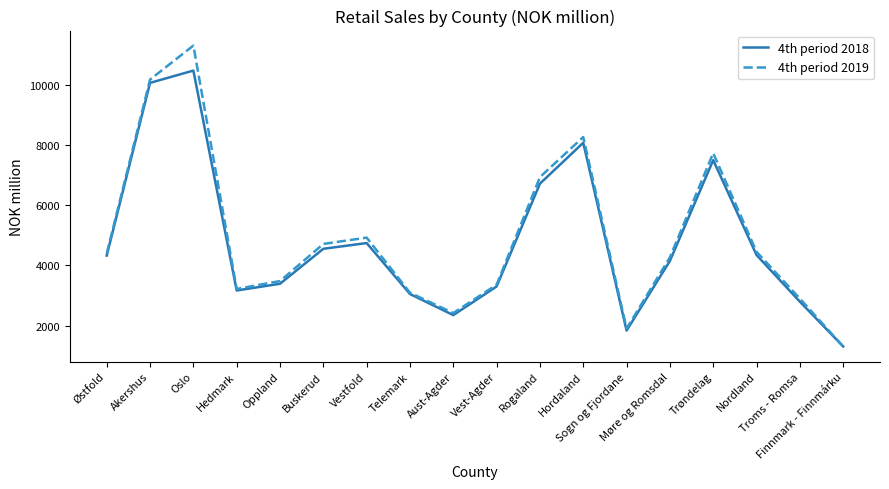

What are all the series names shown in the legend?

4th period 2018, 4th period 2019